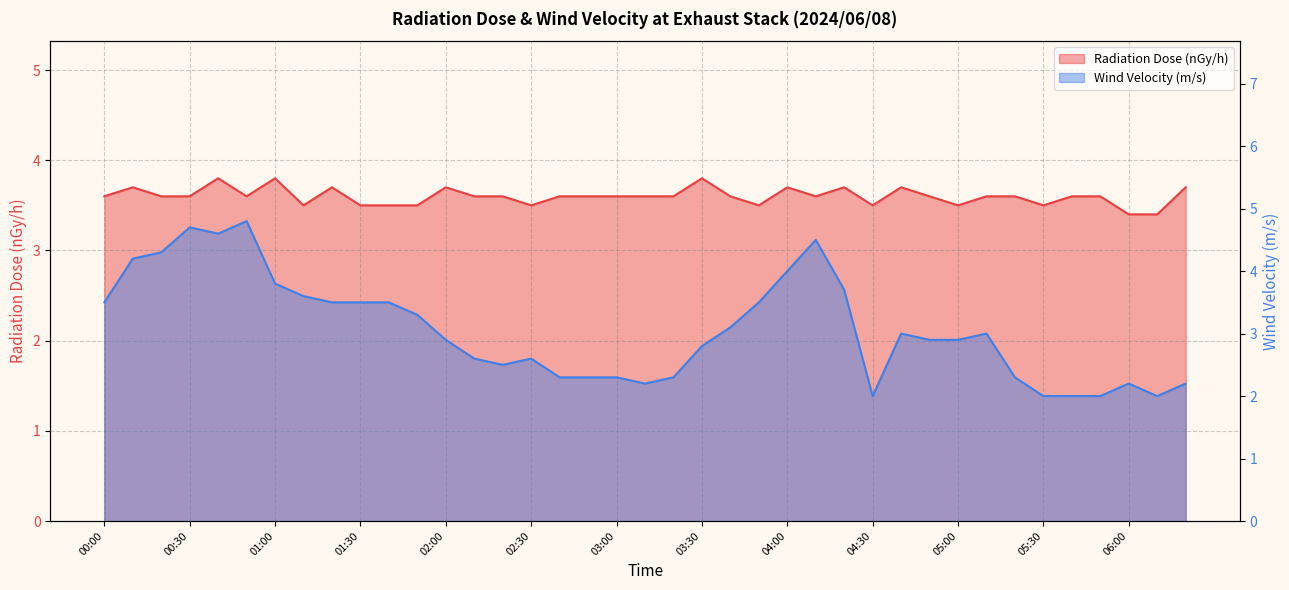

How many values in the Wind Velocity (m/s) series exceed 2?

34